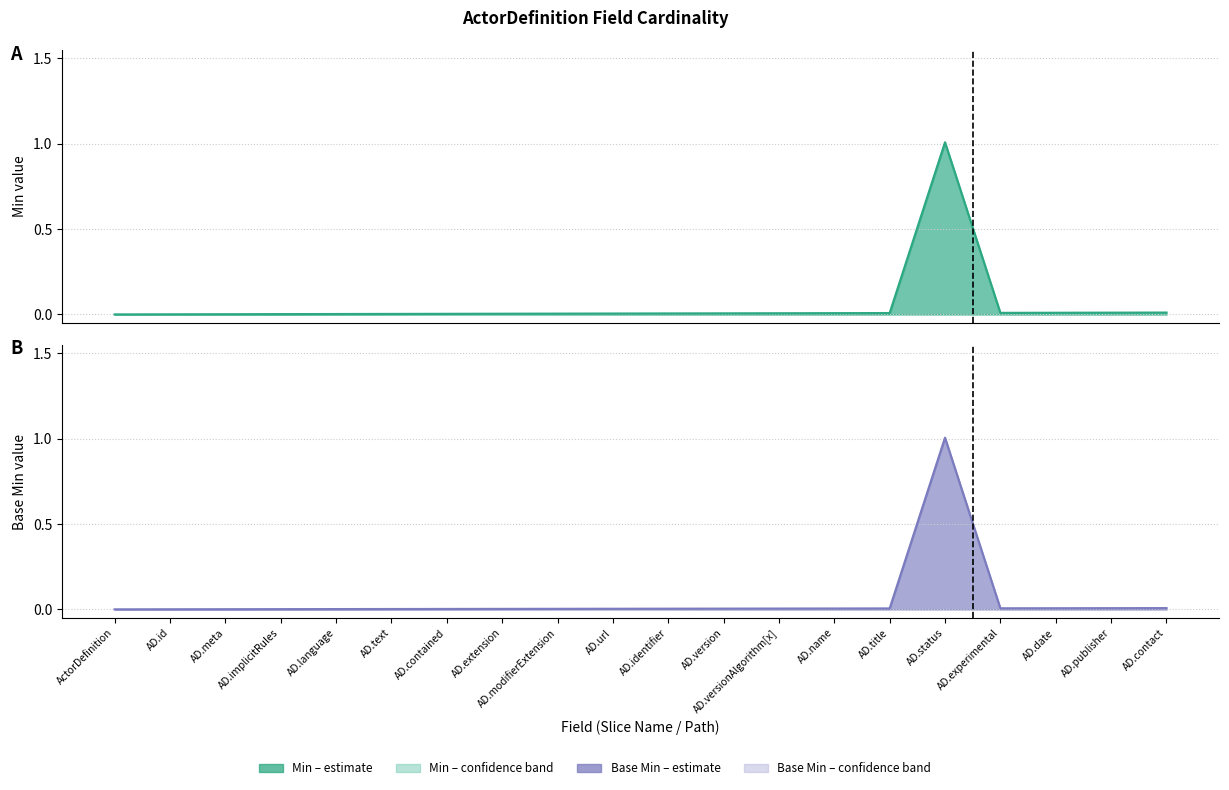

Is the value of Base Min (centre) at AD.status greater than the value of Min (centre) at AD.versionAlgorithm[x]?

Yes